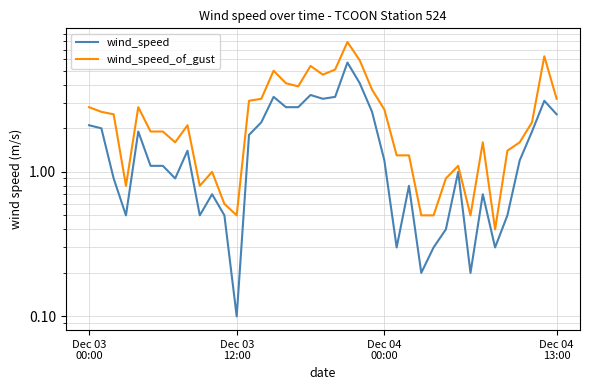

At which category does wind_speed_of_gust reach its first local peak?

4